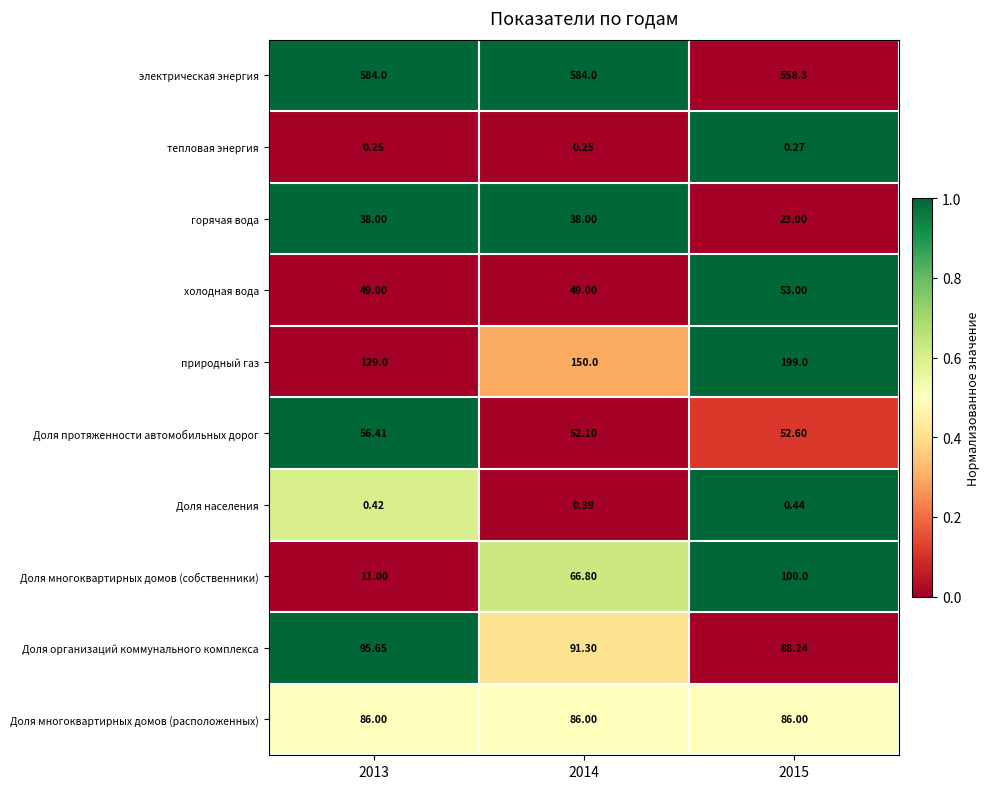

Rank the series by their maximum value, from highest to lowest.

электрическая энергия, природный газ, Доля многоквартирных домов (собственники), Доля организаций коммунального комплекса, Доля многоквартирных домов (расположенных), Доля протяженности автомобильных дорог, холодная вода, горячая вода, Доля населения, тепловая энергия